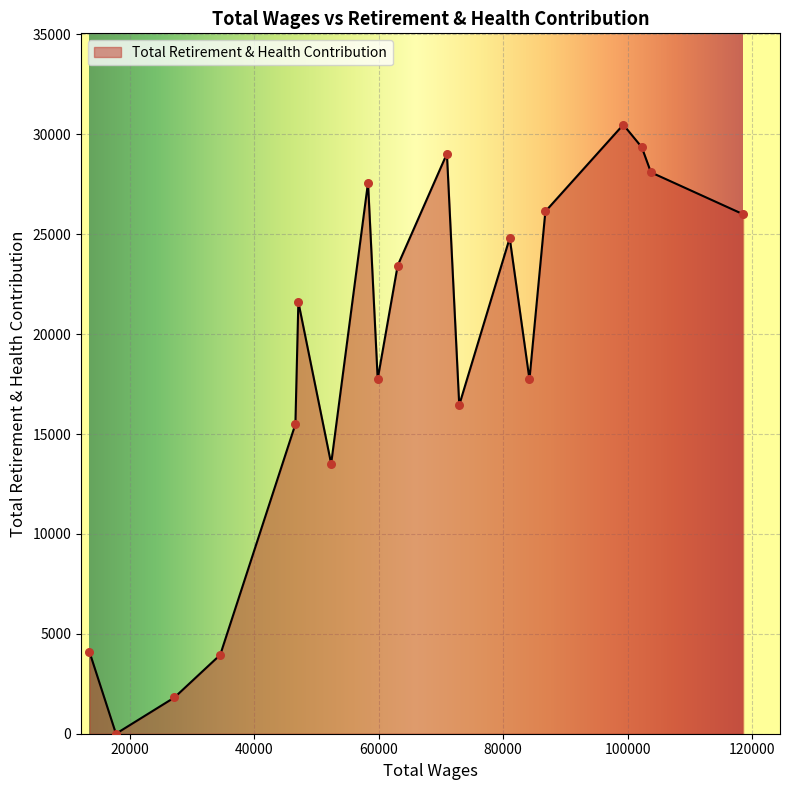

What is the maximum value shown in the chart?

30481